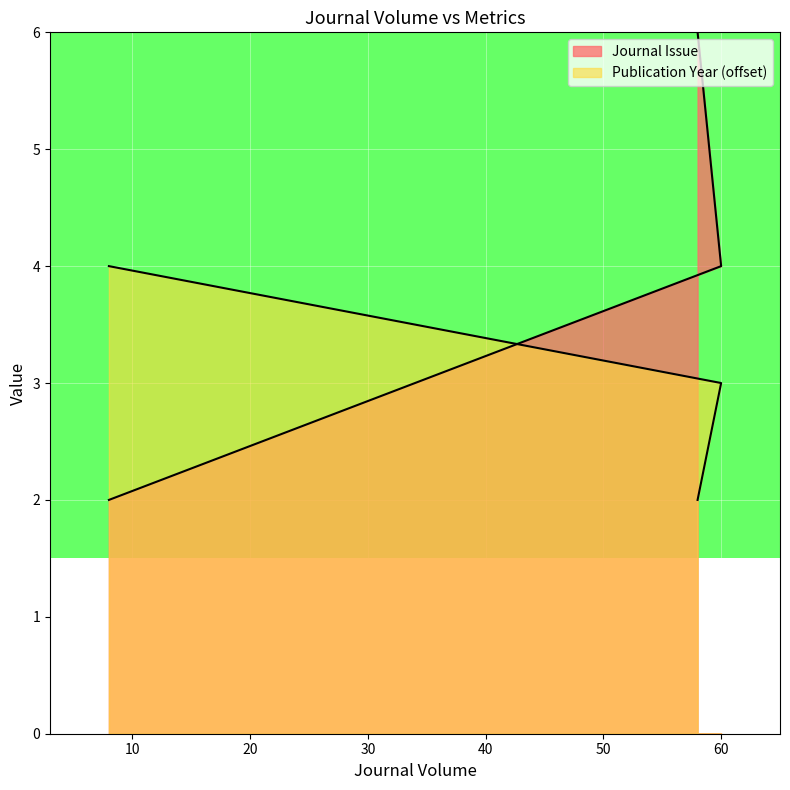

What is the label of the 2nd point from the left?

60